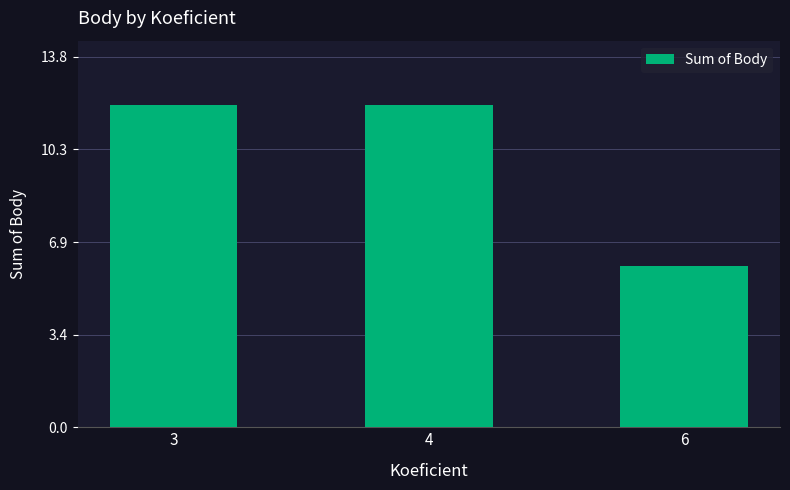

What is the sum of all values?

30